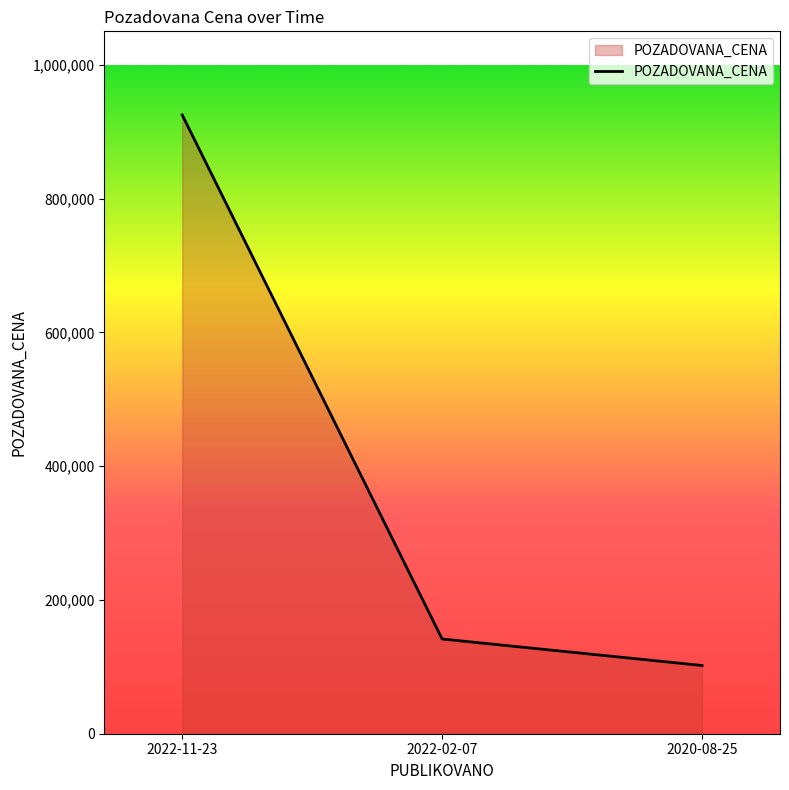

Between 2022-02-07 and 2022-11-23, which is larger?

2022-11-23